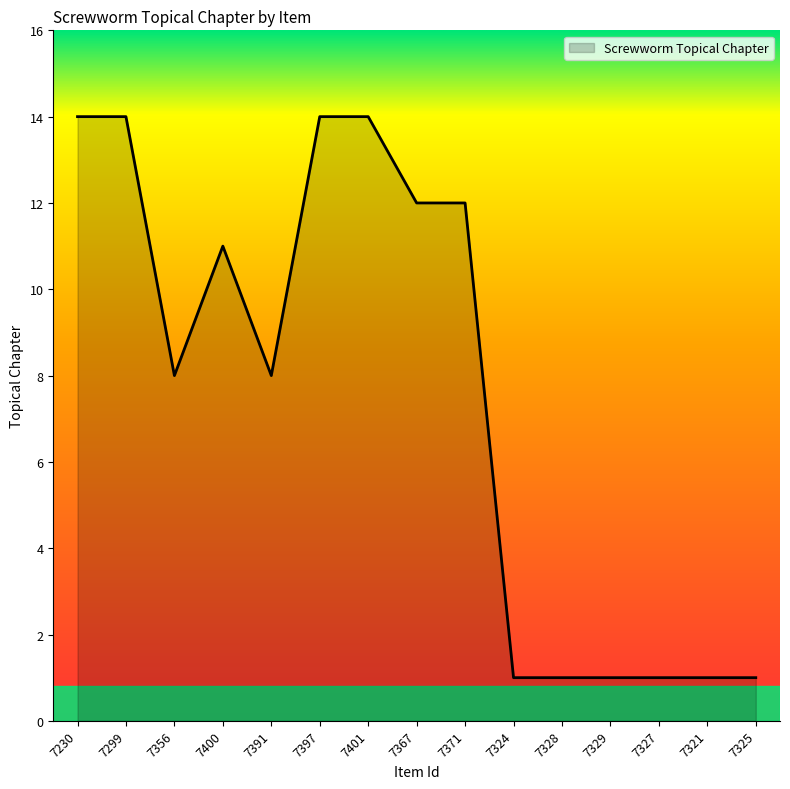

What is the change in value from 7397 to 7324?

-13